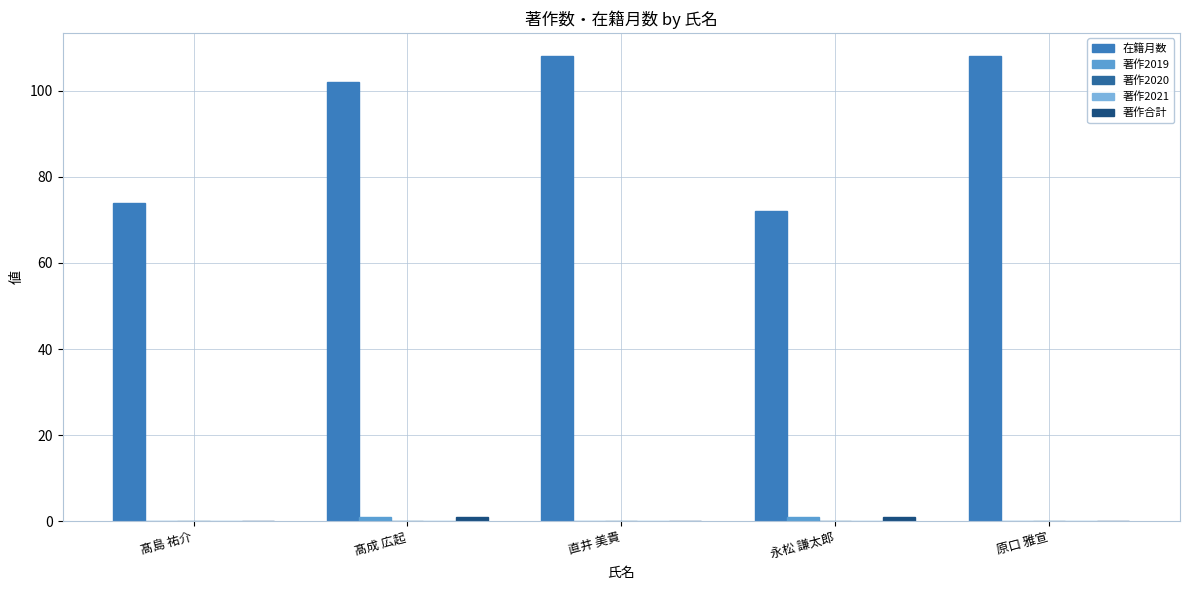

What are all the series names shown in the legend?

在籍月数, 著作2019, 著作2020, 著作2021, 著作合計